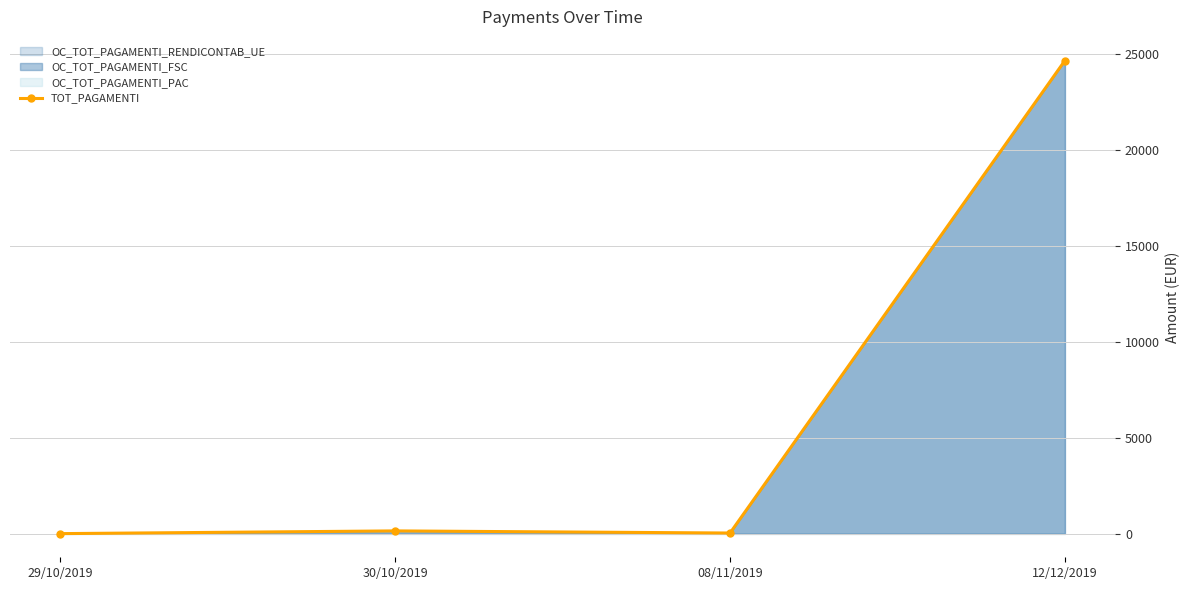

Which label corresponds to the largest value in the chart?

12/12/2019